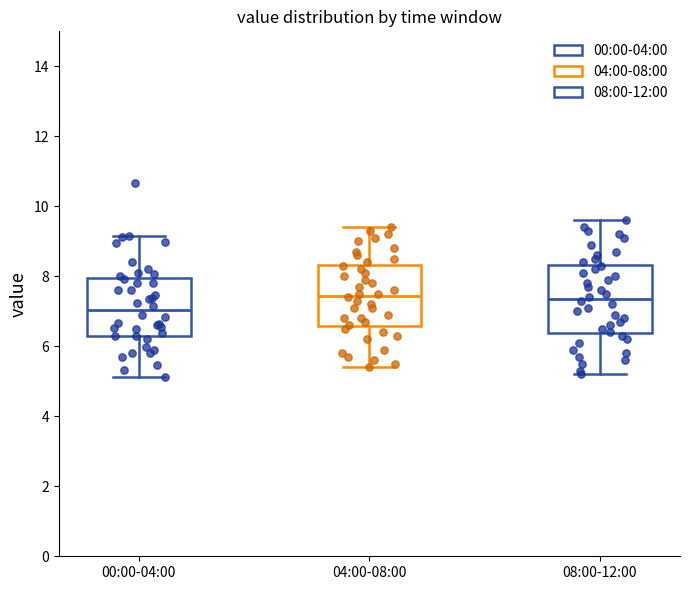

Reading left to right, read every box against the y-axis: the position of its median line, the range the box covers, and the ends of its whiskers. The values are not printed on the chart, so give them approximately, as read against the axis.

00:00-04:00: median 7.0, box 6.4 to 8.0, whiskers 5.2 to 9.2
04:00-08:00: median 7.4, box 6.6 to 8.4, whiskers 5.4 to 9.4
08:00-12:00: median 7.4, box 6.4 to 8.4, whiskers 5.2 to 9.6